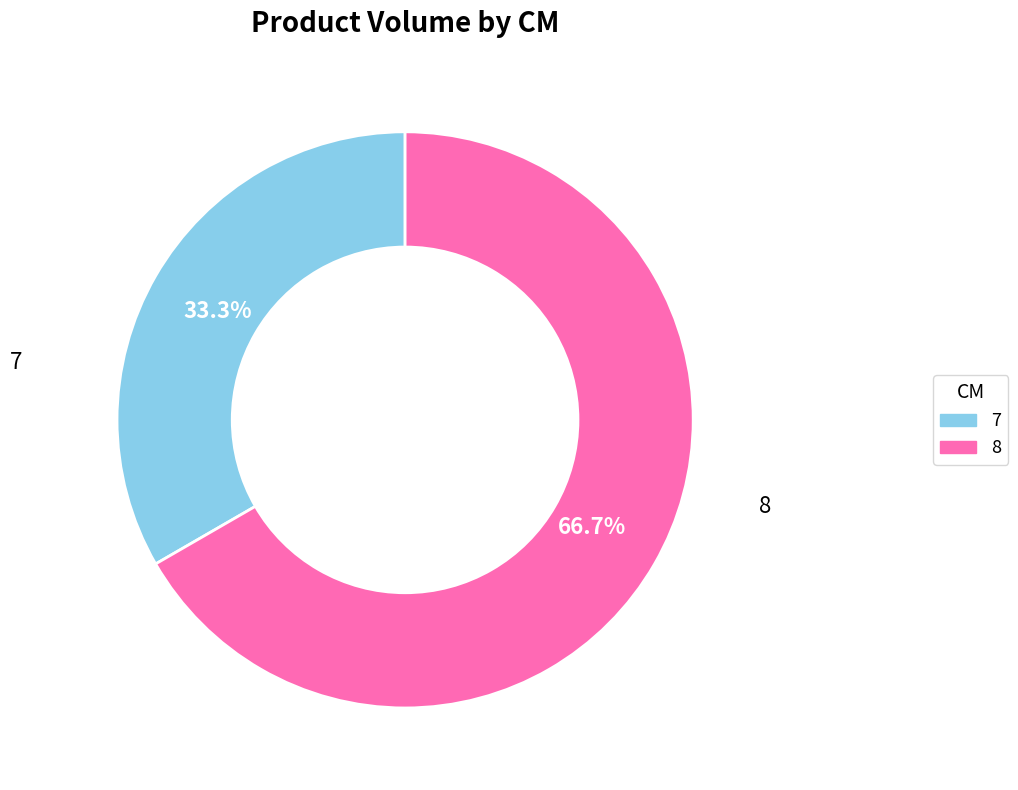

Which slice represents more than half of the pie?

8